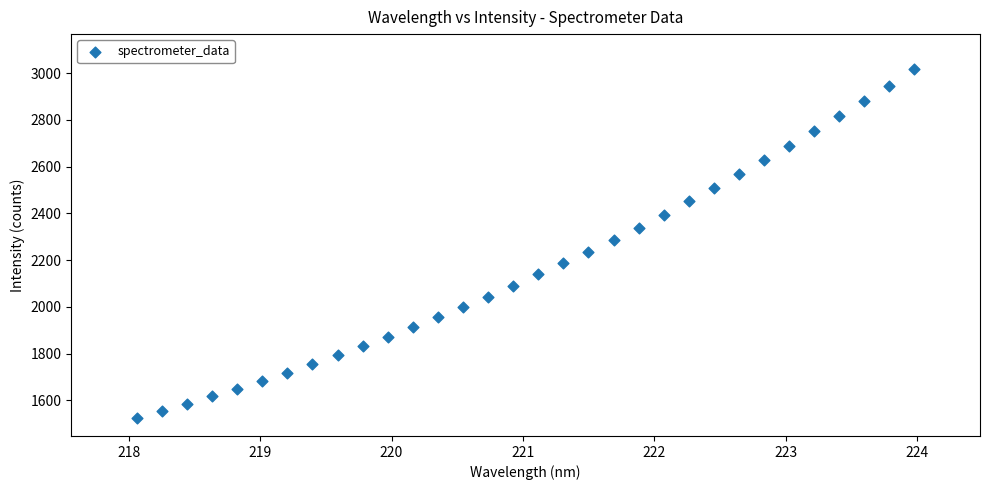

What is the range of X values (max minus min)?

5.9